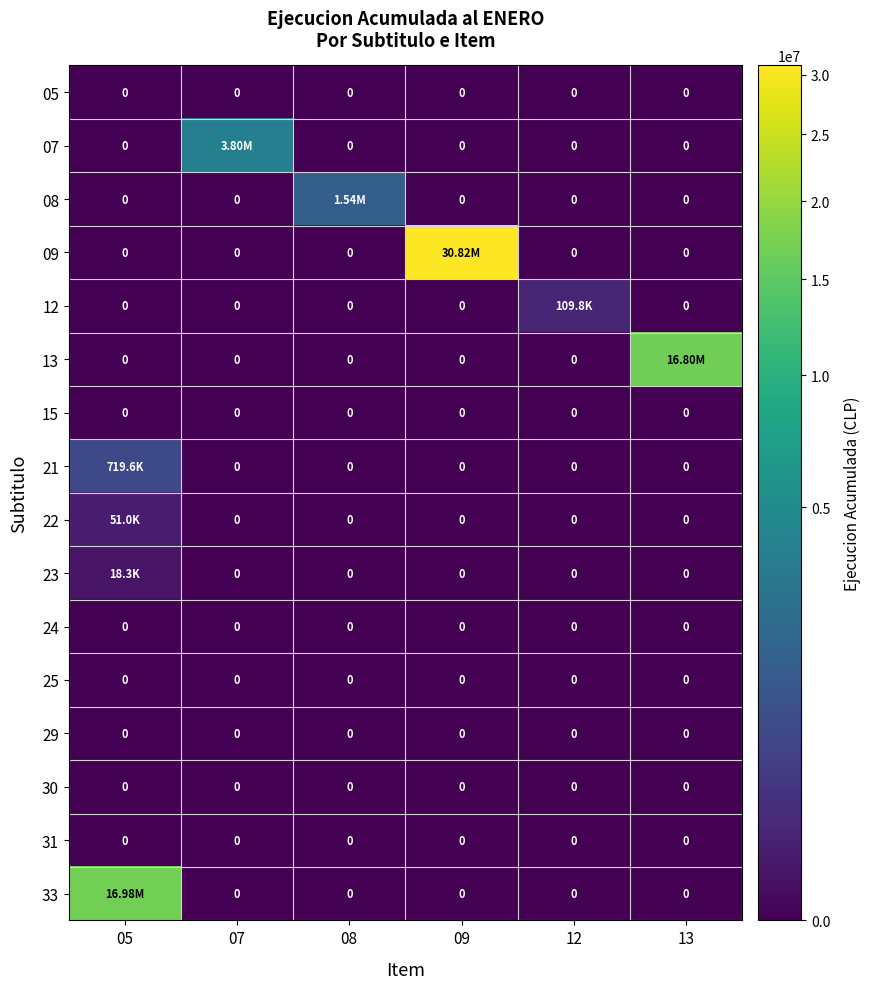

What is the sum of all 07 values?

3804605